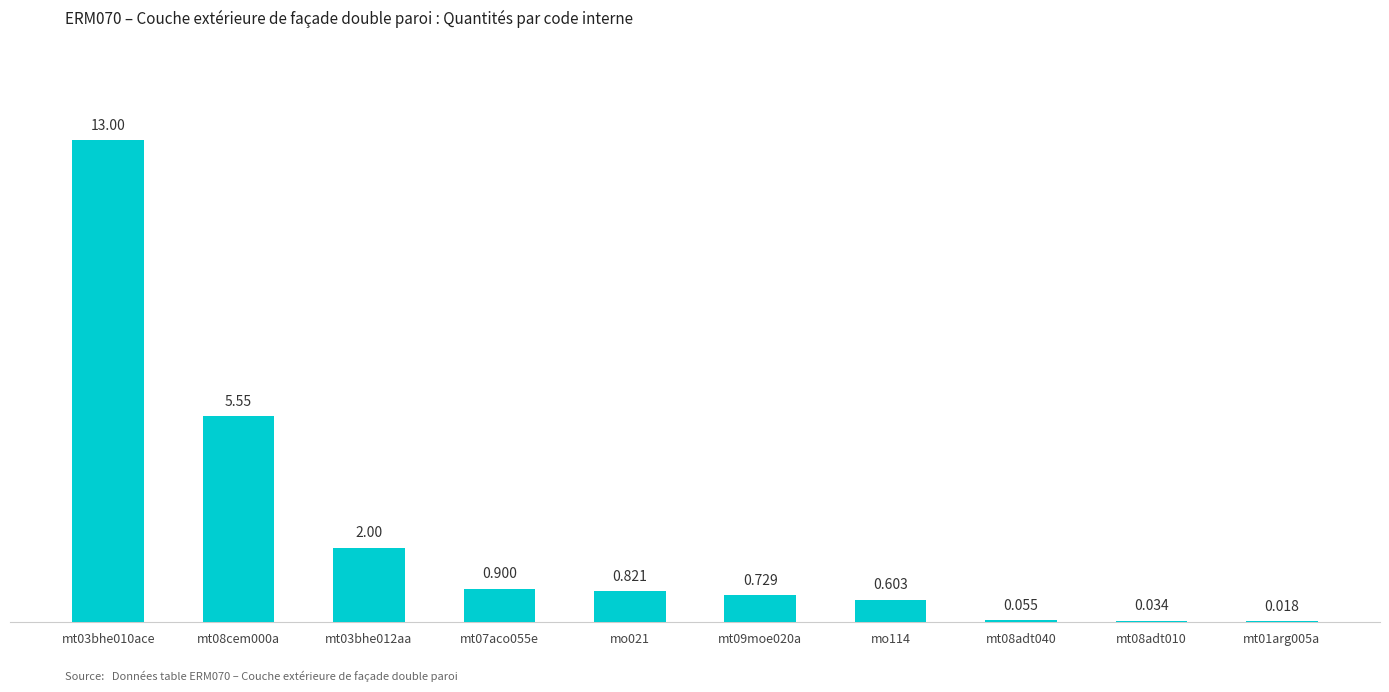

What value does the data have at mt07aco055e?

0.9